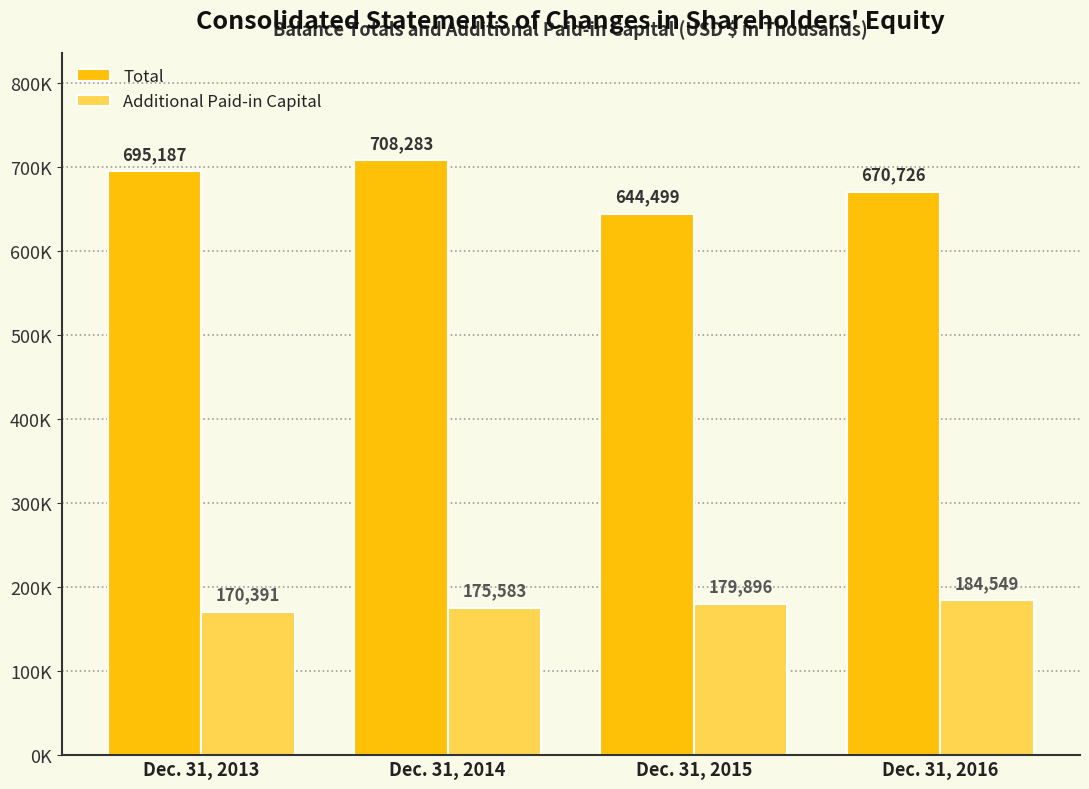

Where is Additional Paid-in Capital nearest to the value 177470?

Dec. 31, 2014